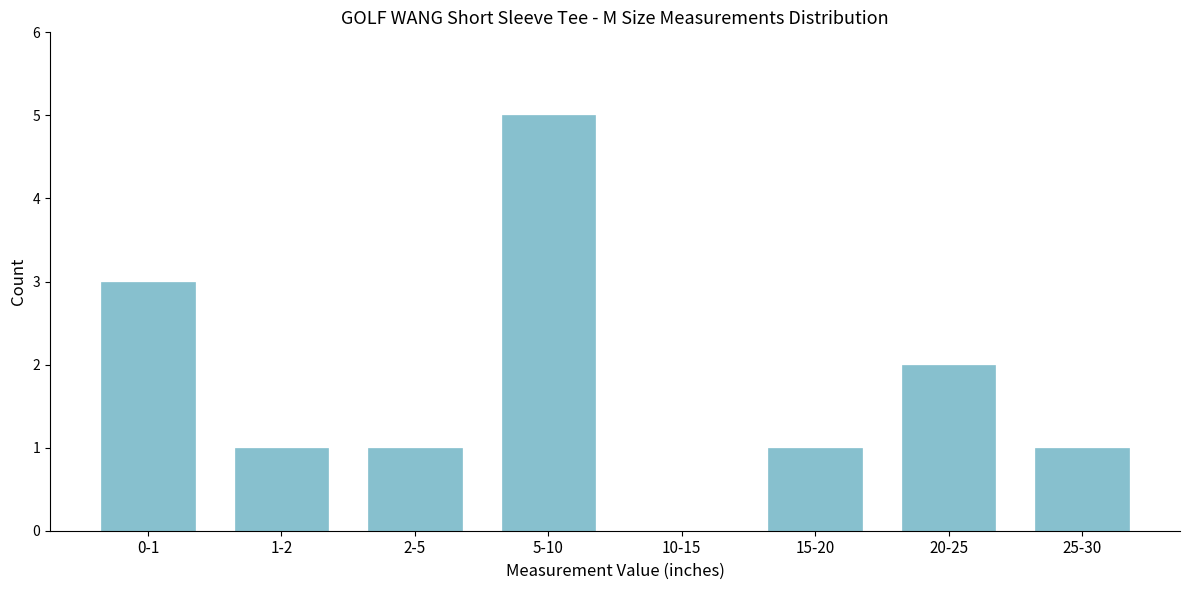

Reading left to right, list all the values displayed in this chart.

0-1=3	1-2=1	2-5=1	5-10=5	10-15=0	15-20=1	20-25=2	25-30=1